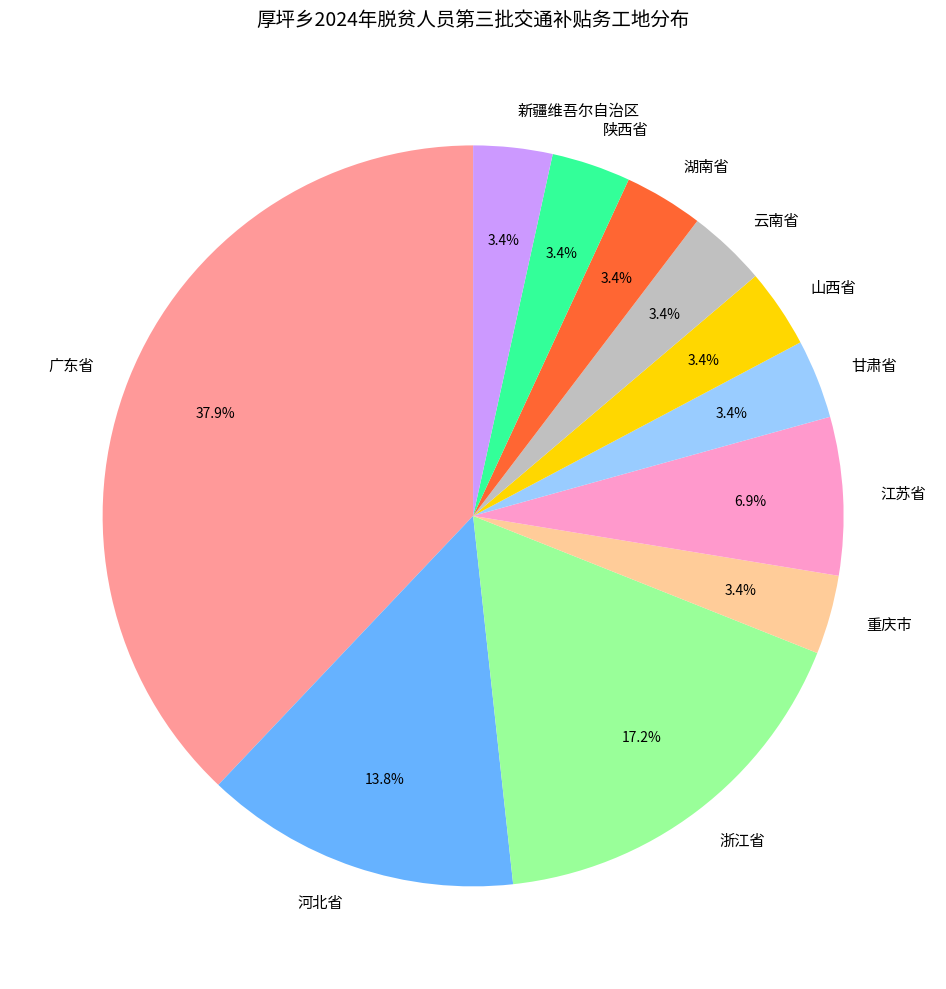

The 广东省 slice represents 47% of the pie. True or false?

False